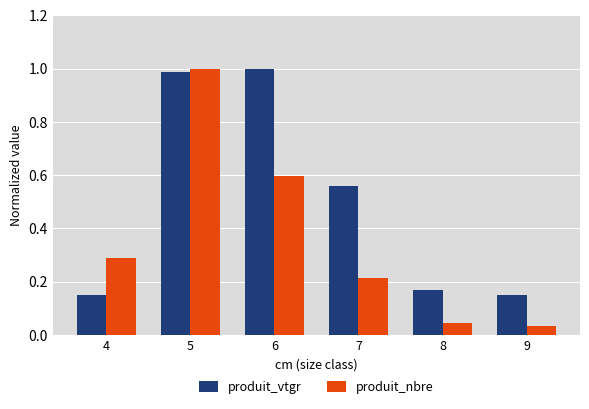

At 7, list the series in order from smallest to largest.

produit_nbre, produit_vtgr